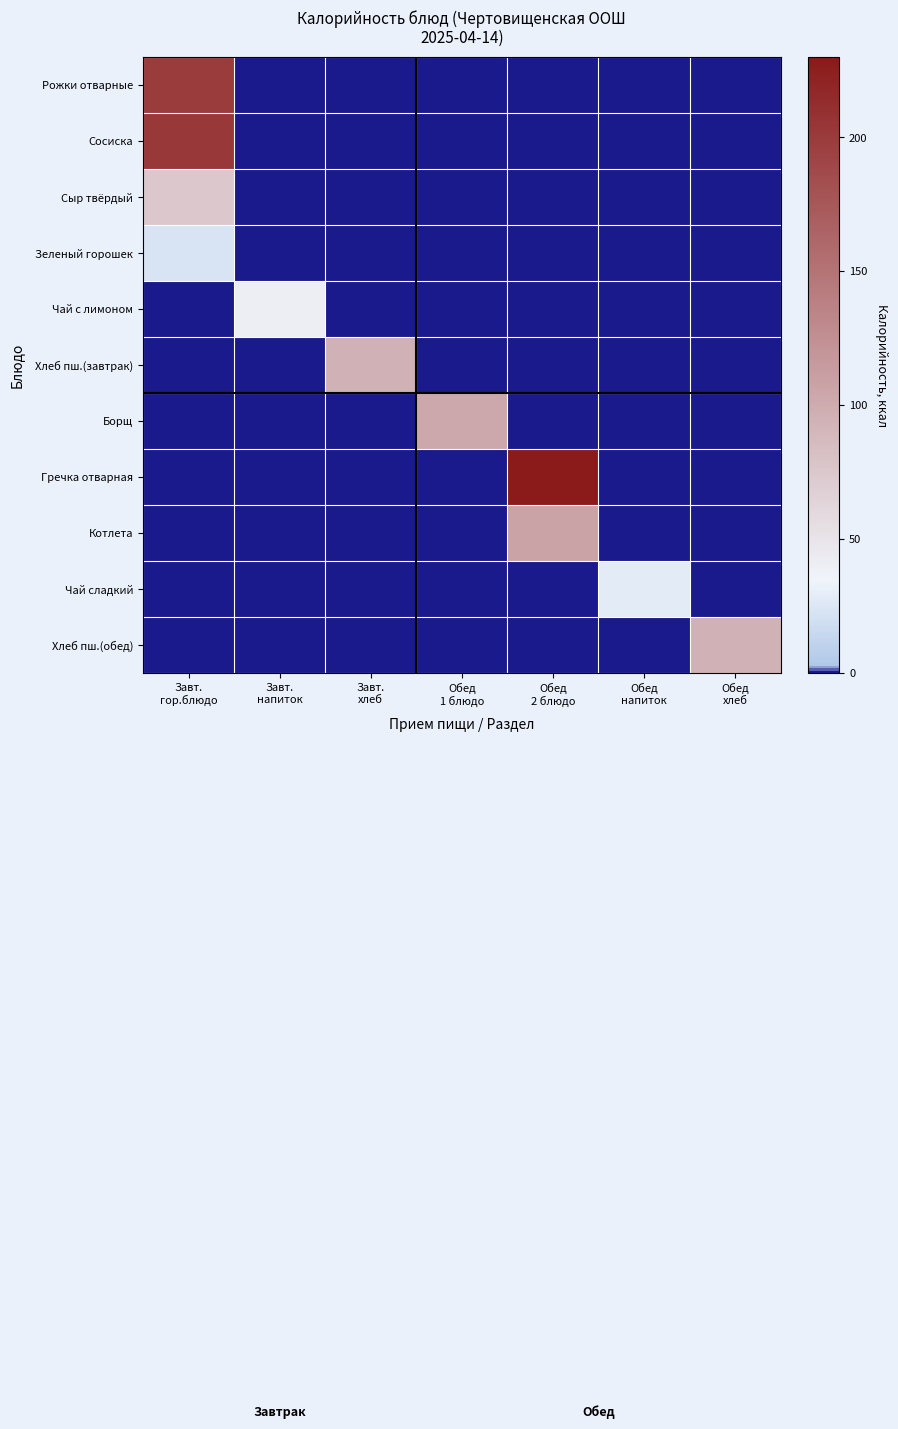

How many categories are shown in the chart?

7